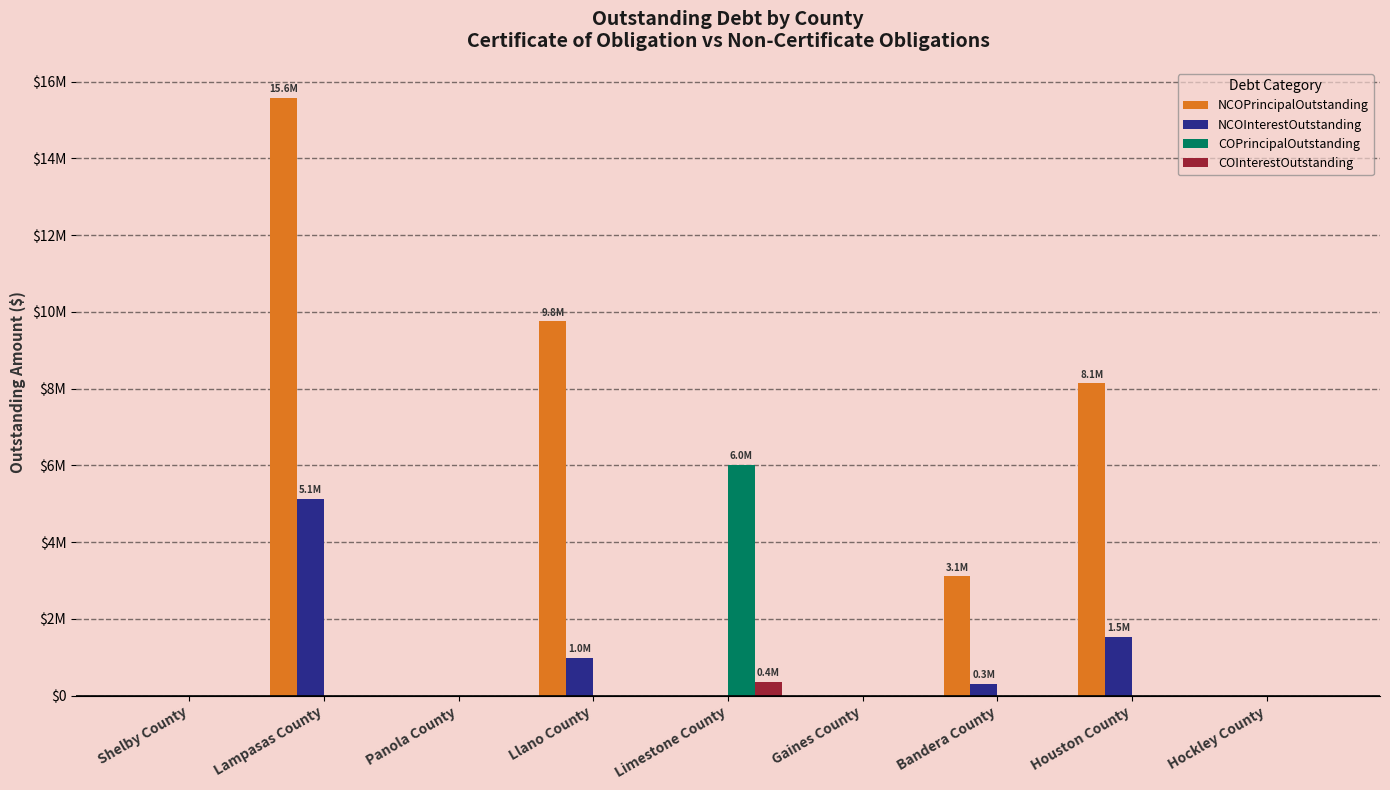

Does the chart contain stacked bars?

No